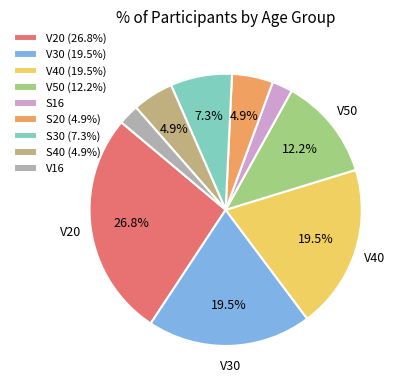

Between V40 (19.5%) and S20 (4.9%), which is larger?

V40 (19.5%)